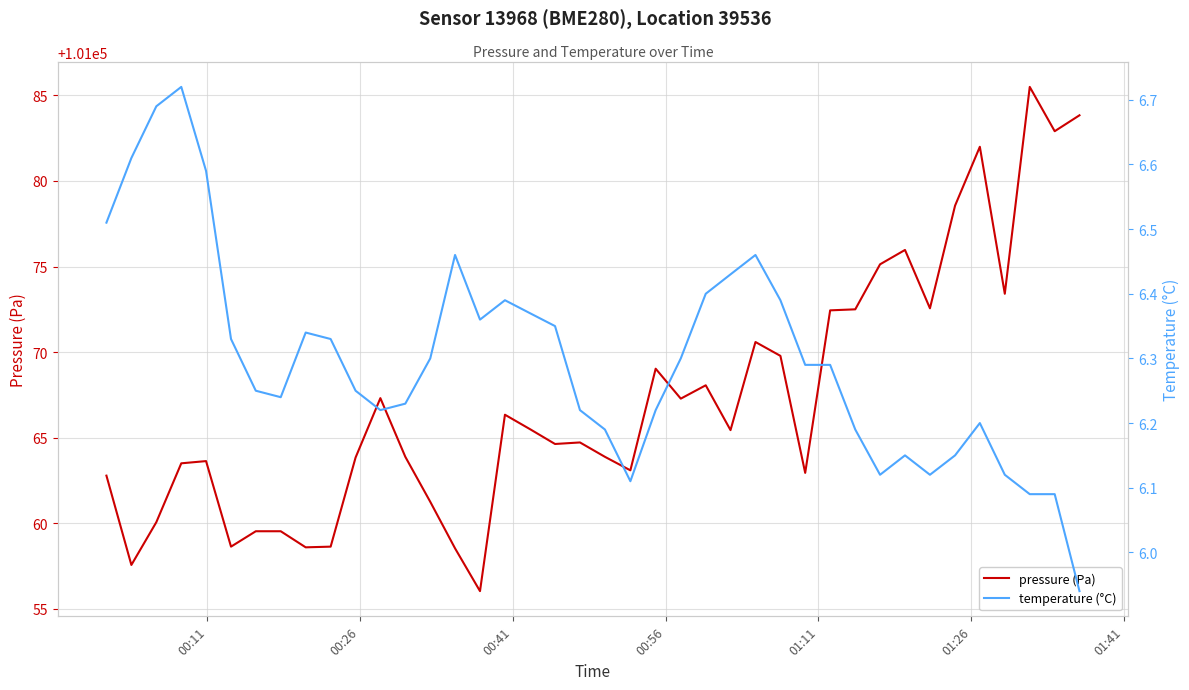

What is the lowest value of the pressure (Pa) series?

101056.0